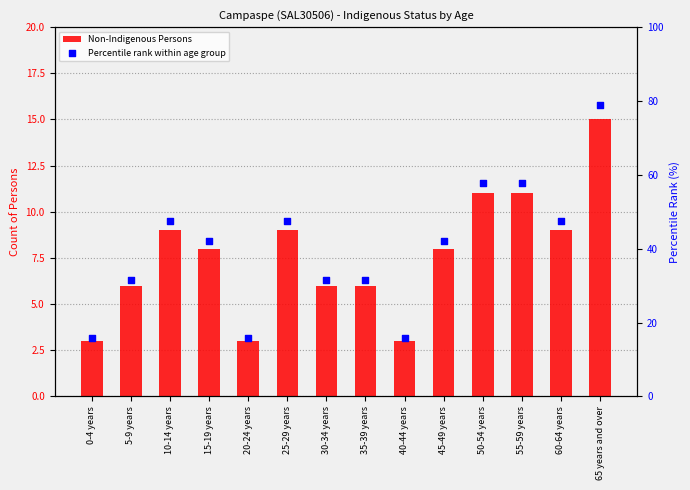

Which series has the largest Y range (max minus min)?

Percentile rank within age group